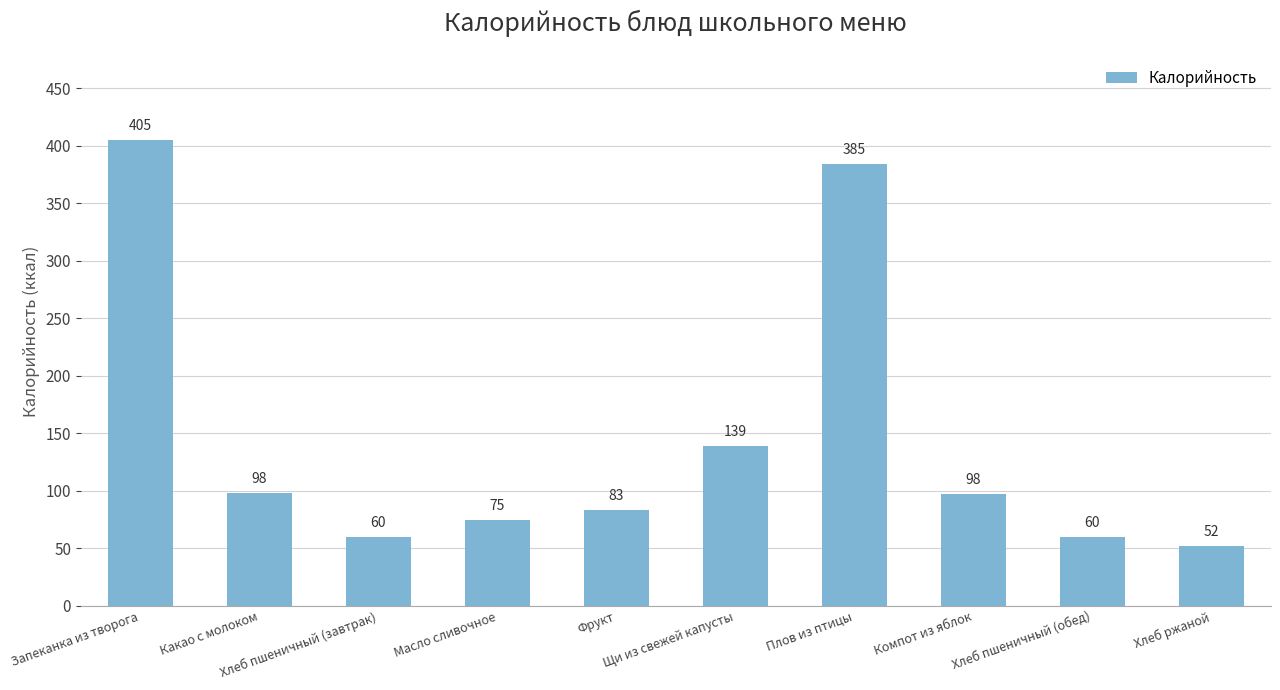

Read the value at Хлеб пшеничный (обед).

60.0